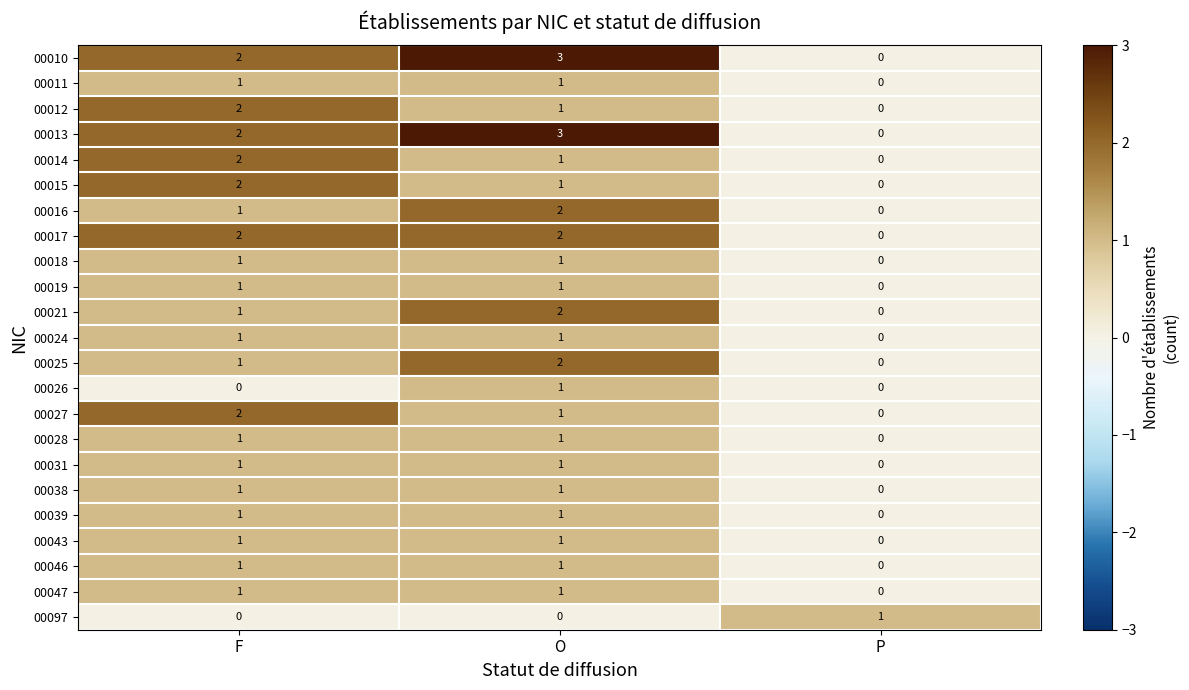

Is it true that 00027 equals 1 at P?

False